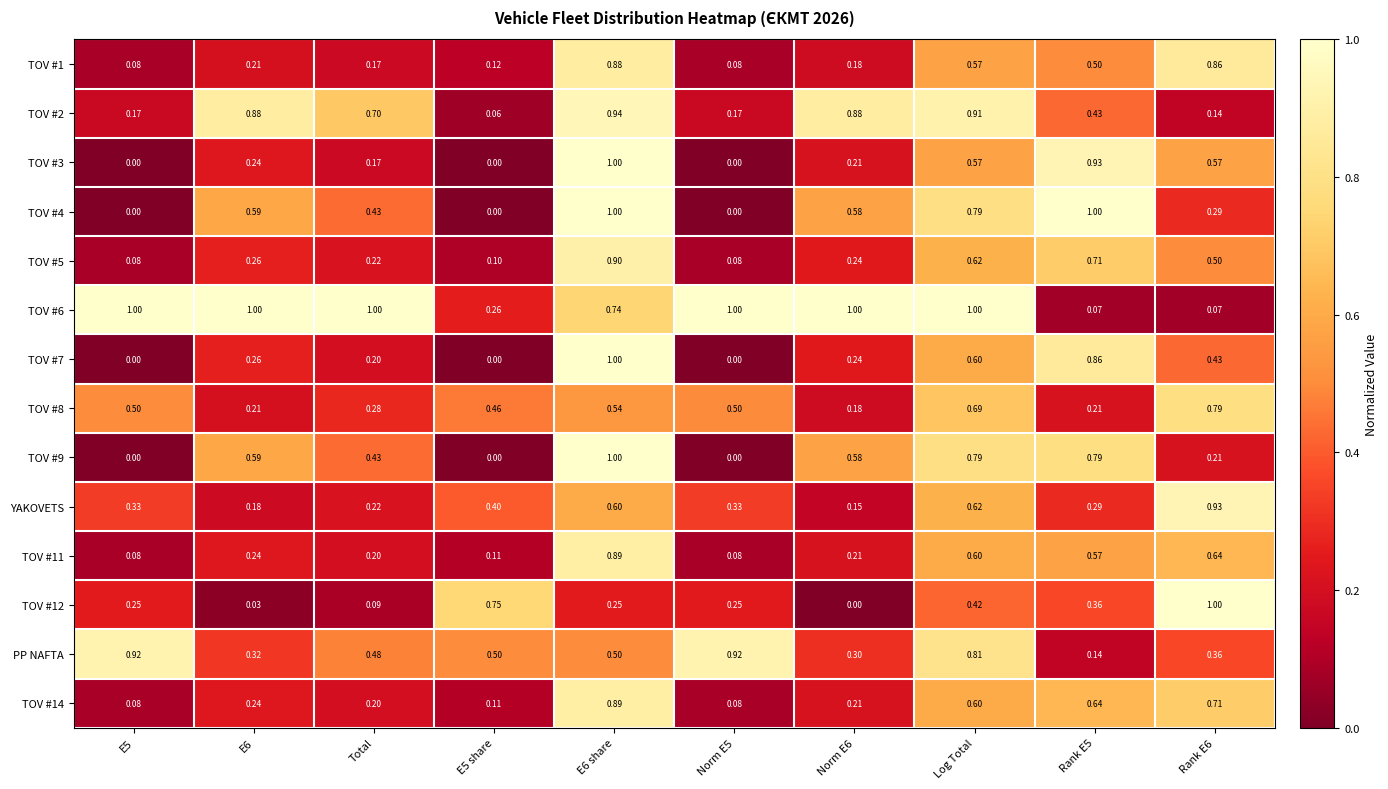

What is the total value across all series at Rank E5?

7.5